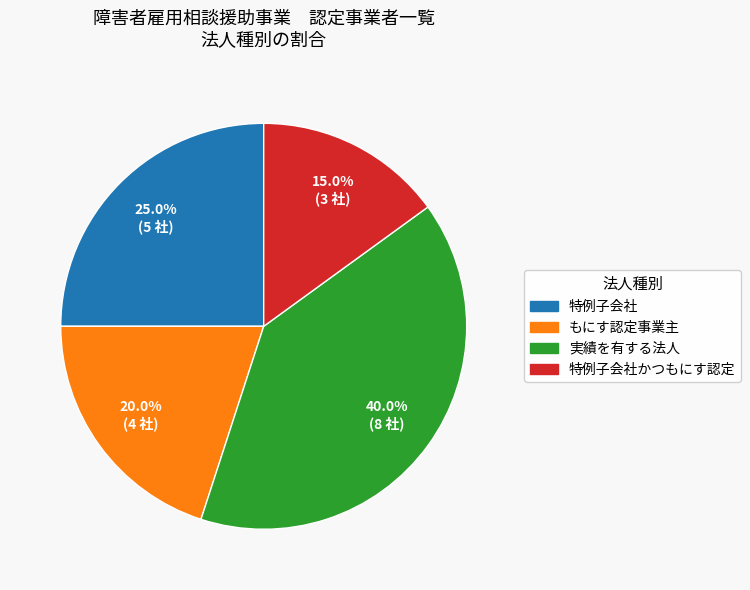

Does any single category account for the majority?

No